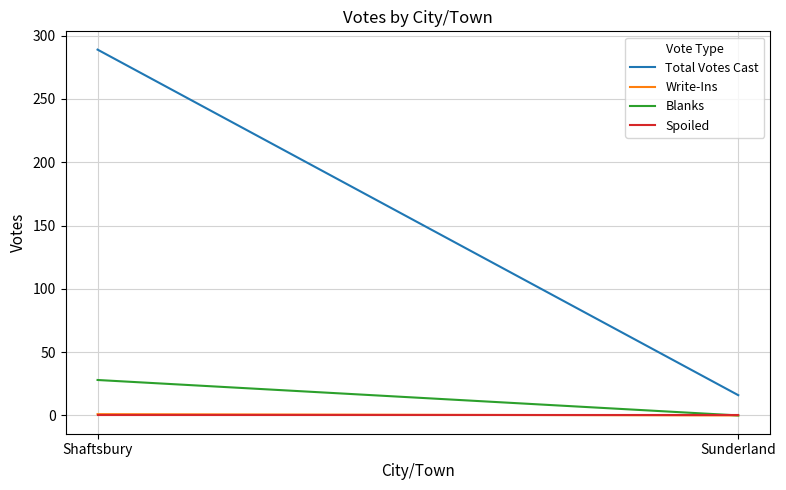

How many lines are shown in the chart?

4